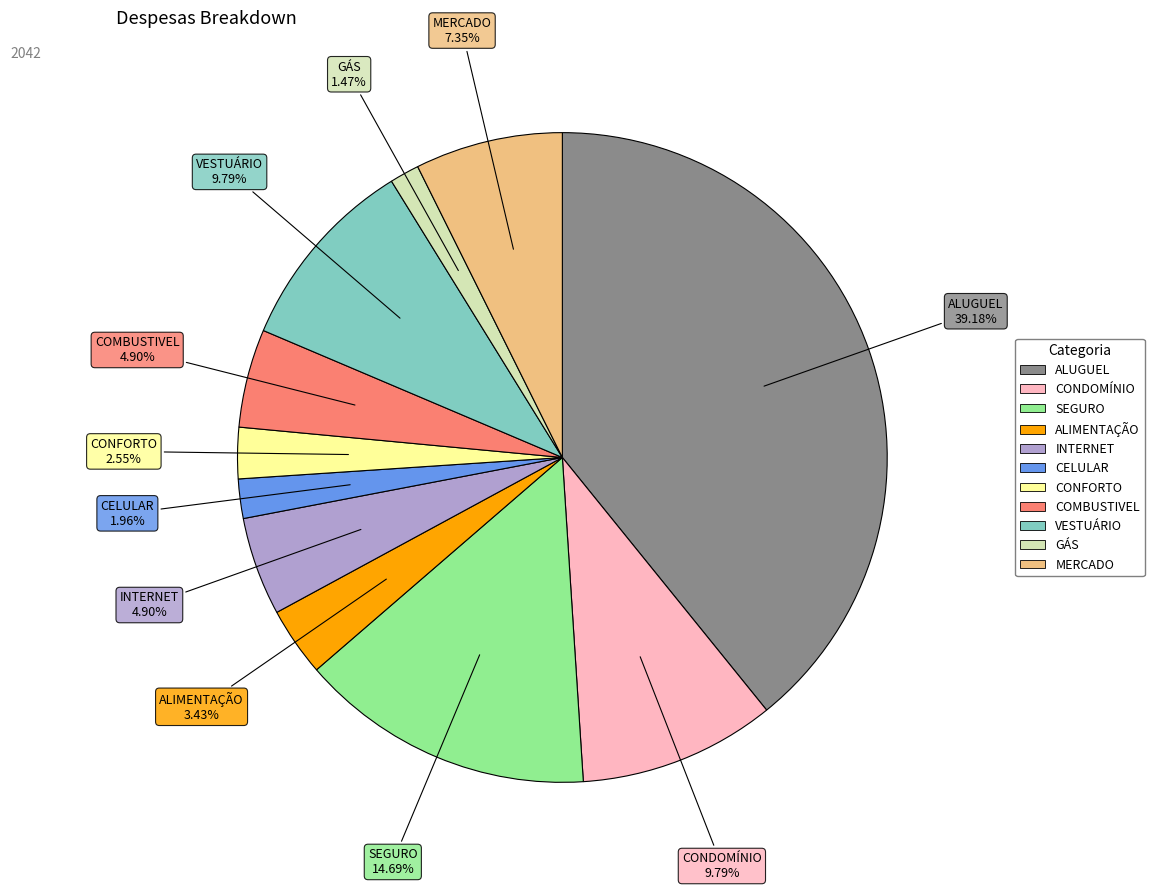

True or false: GÁS accounts for 1% of the total.

True